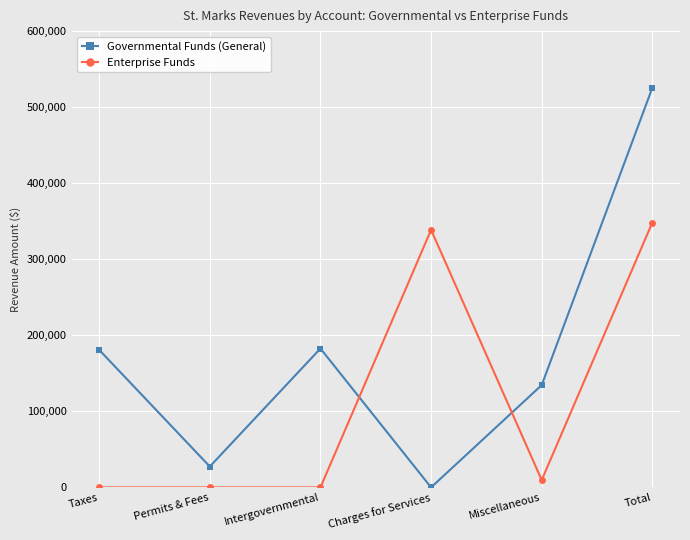

True or false: Enterprise Funds has a value of -222122 at Intergovernmental.

False